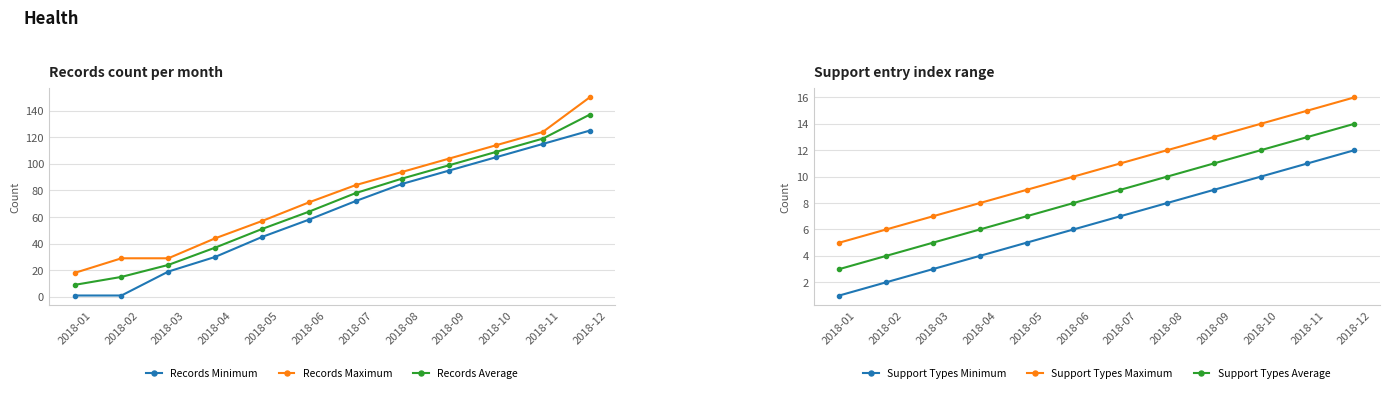

At which category is the sum across all series the highest?

2018-12